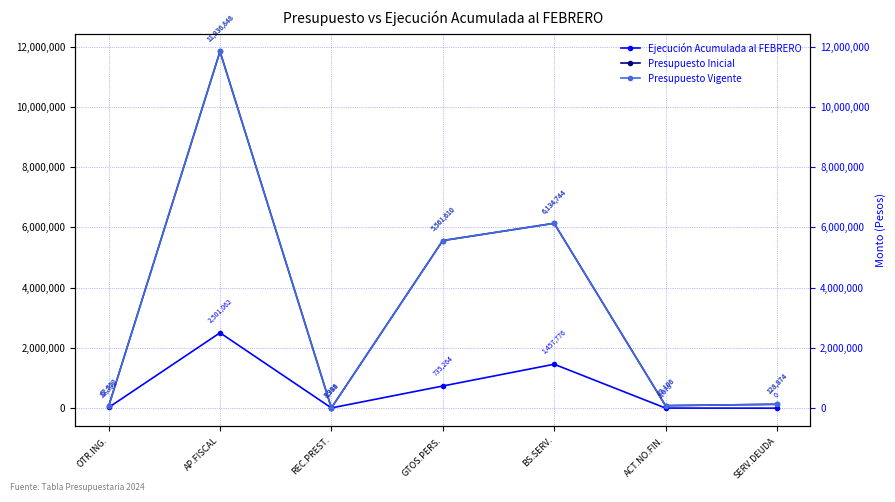

What is the sum of the Presupuesto Inicial values at OTR.ING. and GTOS.PERS.?

5624162